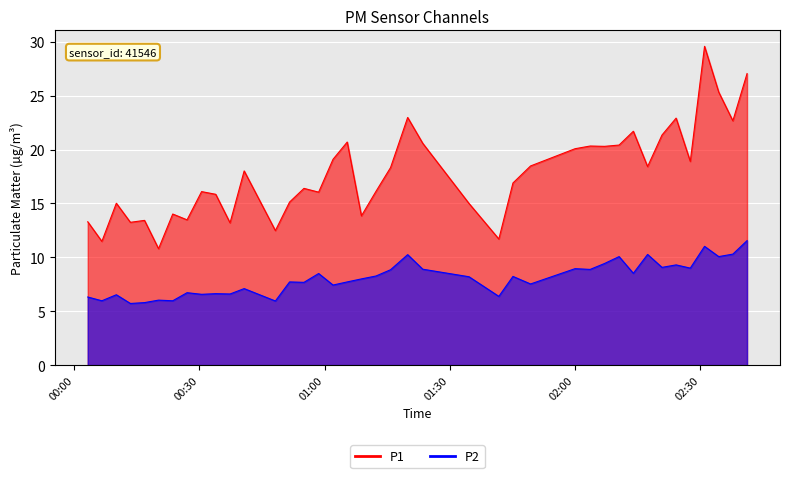

The value of P2 at 11 is 9.8. True or false?

False